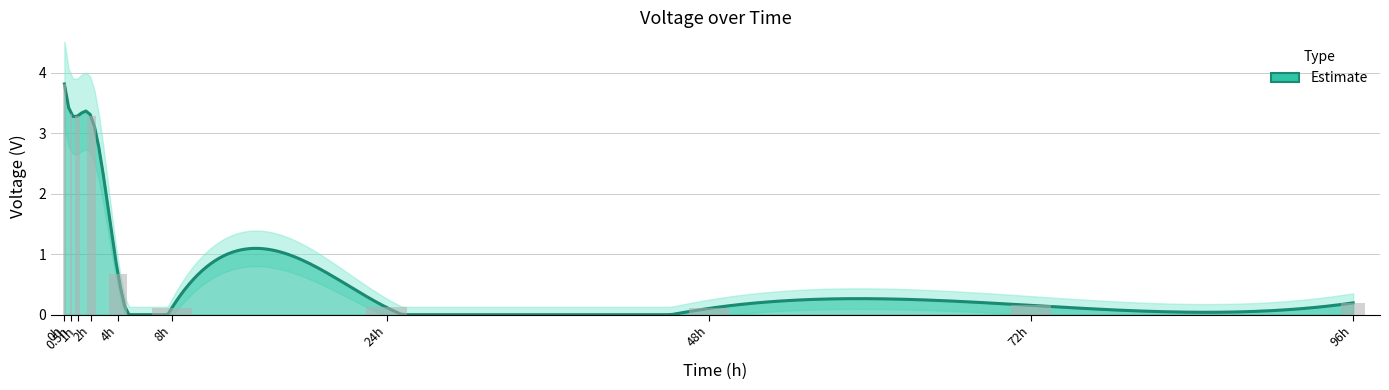

What is the sum of all values?

15.0